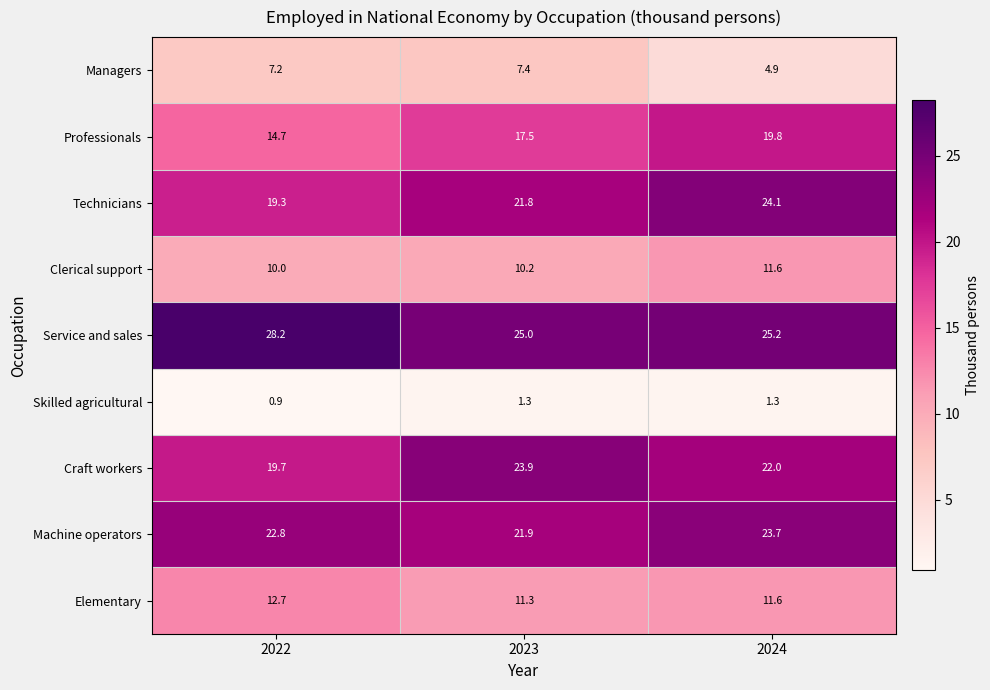

Reading left to right, list all the values displayed in this chart.

Managers: 2022=7.2	2023=7.4	2024=4.9
Professionals: 2022=14.7	2023=17.5	2024=19.8
Technicians: 2022=19.3	2023=21.8	2024=24.1
Clerical support: 2022=10.0	2023=10.2	2024=11.6
Service and sales: 2022=28.2	2023=25.0	2024=25.2
Skilled agricultural: 2022=0.9	2023=1.3	2024=1.3
Craft workers: 2022=19.7	2023=23.9	2024=22.0
Machine operators: 2022=22.8	2023=21.9	2024=23.7
Elementary: 2022=12.7	2023=11.3	2024=11.6